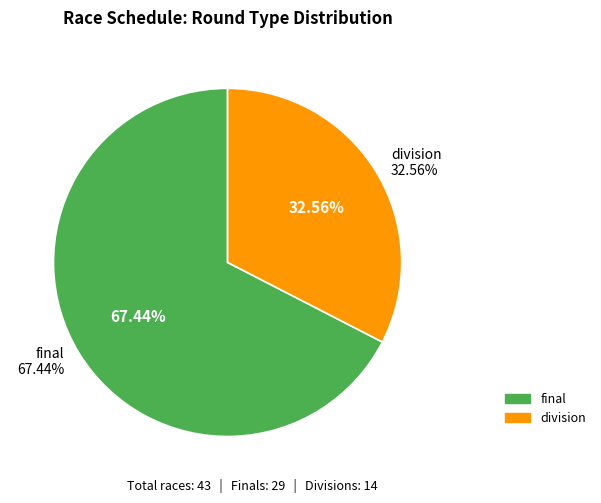

How many slices are in this pie chart?

2